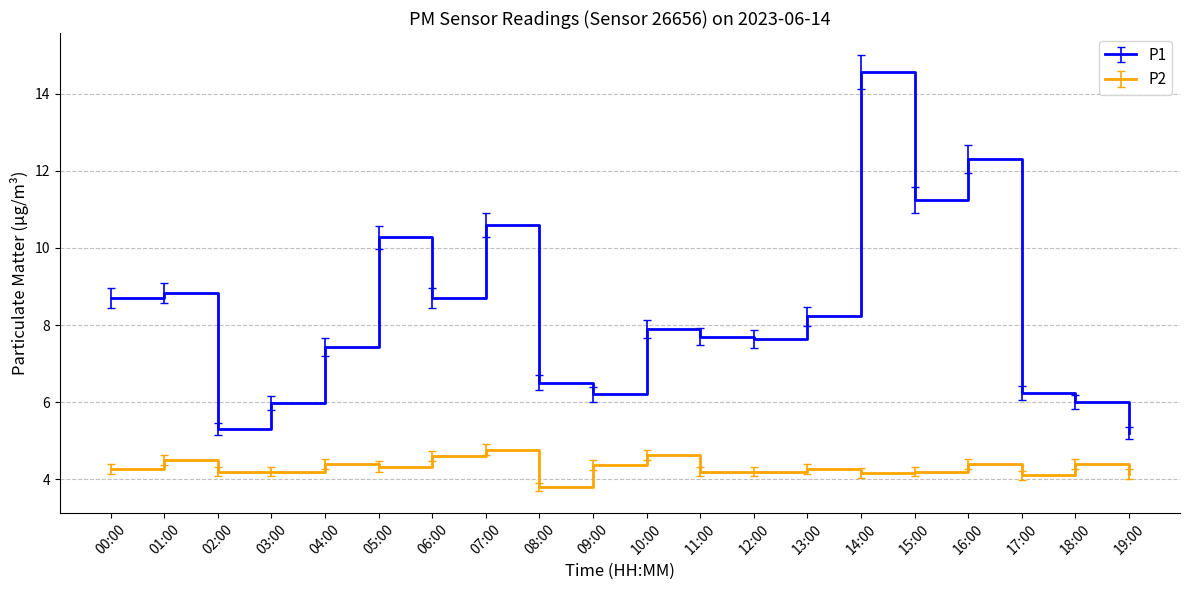

Read the P1 value at 19:00.

5.2